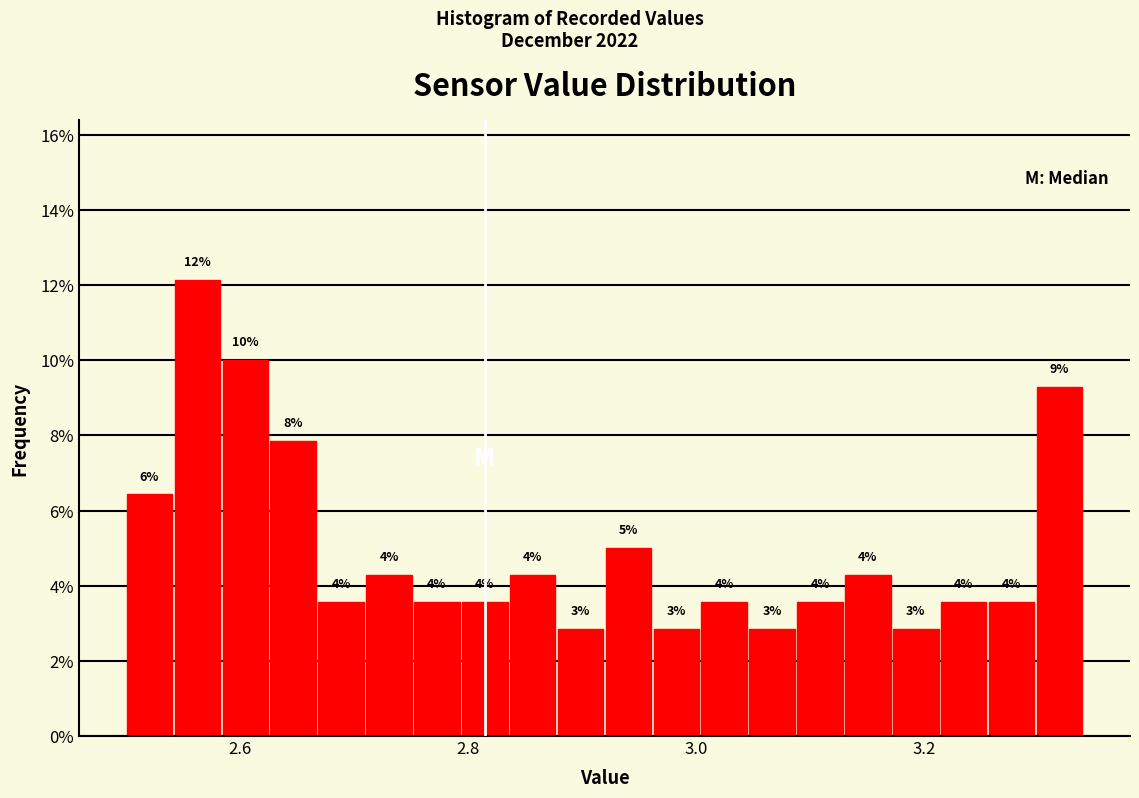

Around what value on the x-axis is the tallest bar? Give the approximate position of its centre, as read against the axis.

2.56